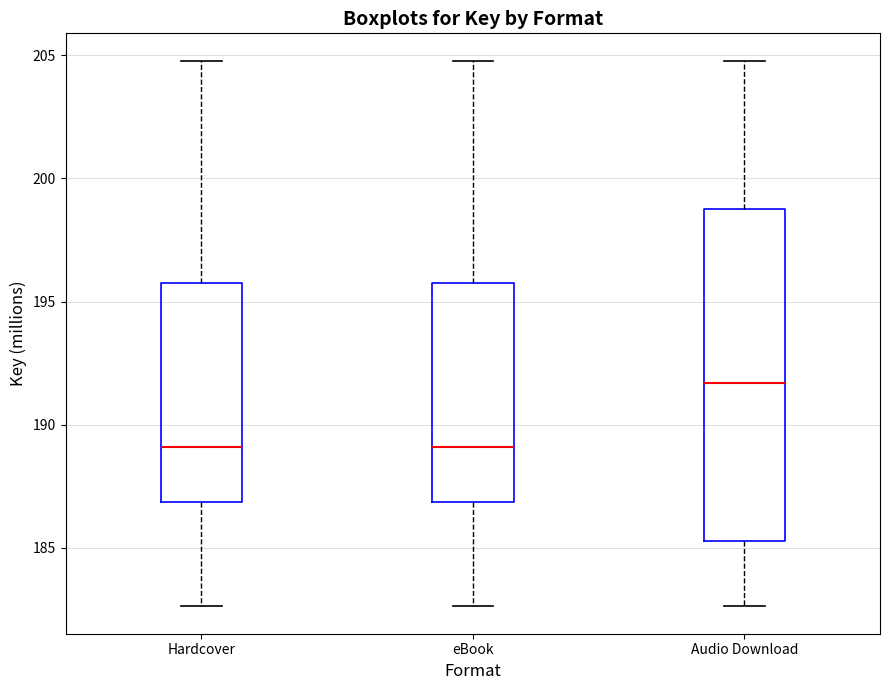

Reading left to right, transcribe this box plot: for each box, give where its median line is, the range the box spans, and where its two whiskers end, as read against the y-axis. The values are not printed on the chart, so give them approximately, as read against the axis.

Hardcover: median 189.0, box 187.0 to 196.0, whiskers 182.5 to 205.0
eBook: median 189.0, box 187.0 to 196.0, whiskers 182.5 to 205.0
Audio Download: median 191.5, box 185.5 to 198.5, whiskers 182.5 to 205.0